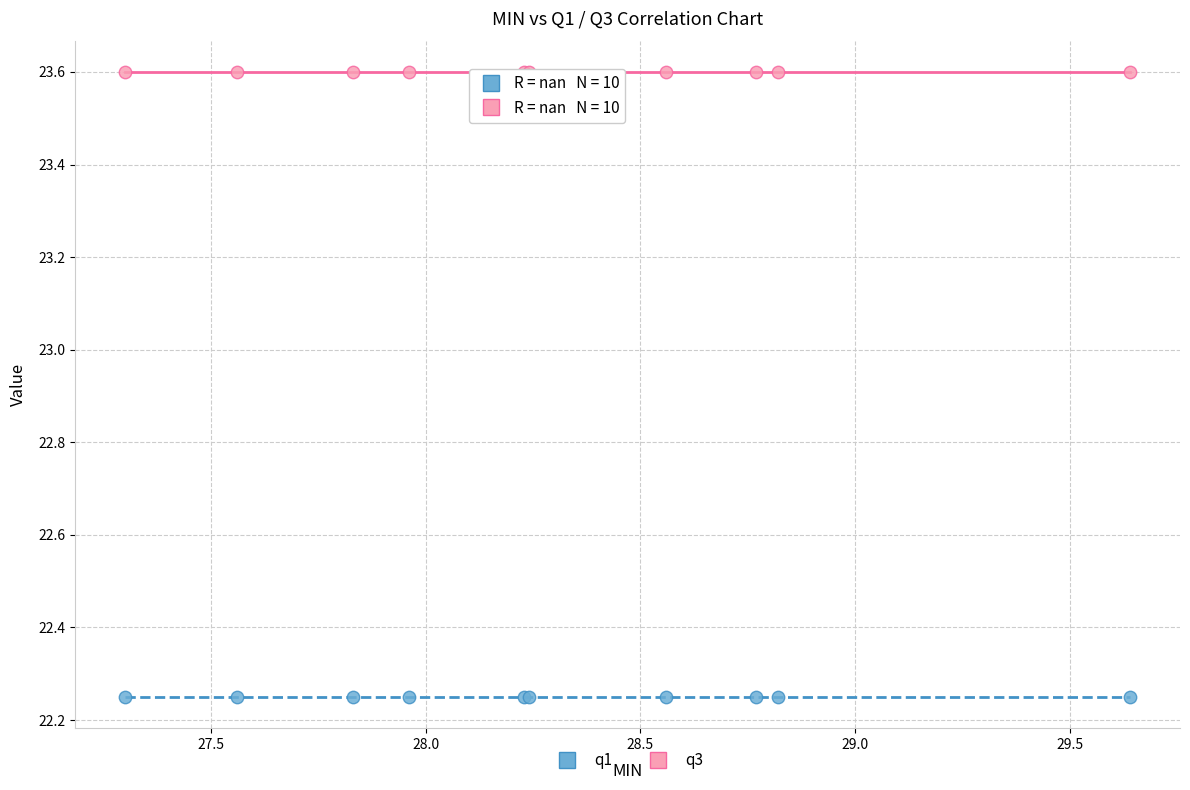

Which series reaches the maximum Y coordinate?

q3